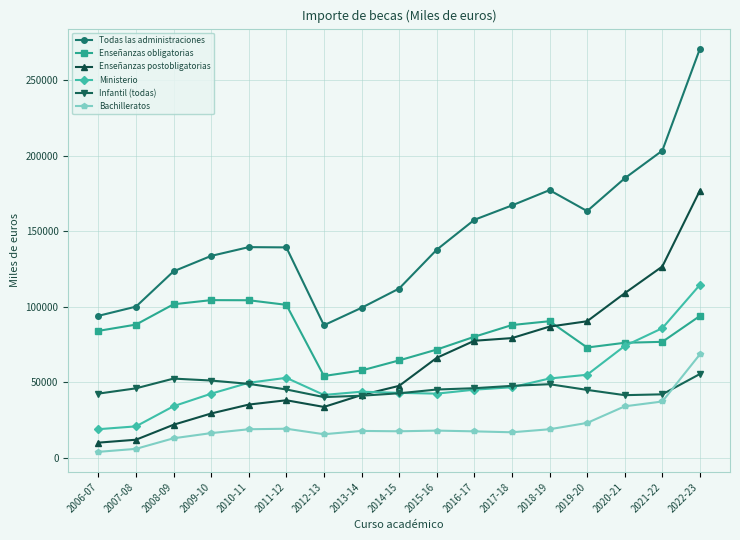

What is the label of the 13th point from the left?

2018-19